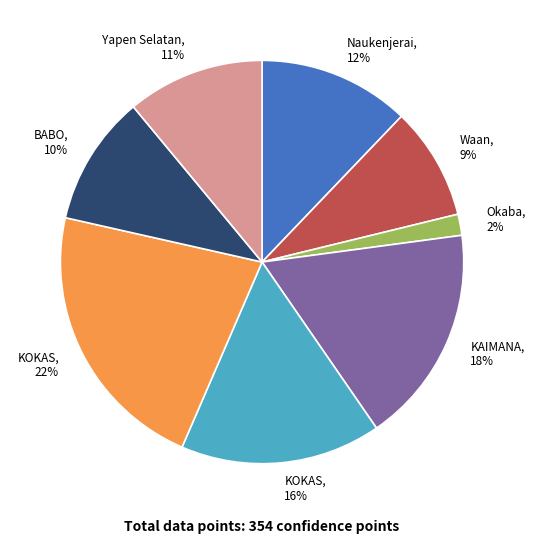

To the nearest percent, what is the difference between the KOKAS, 22% and Waan, 9% slice percentages?

13%